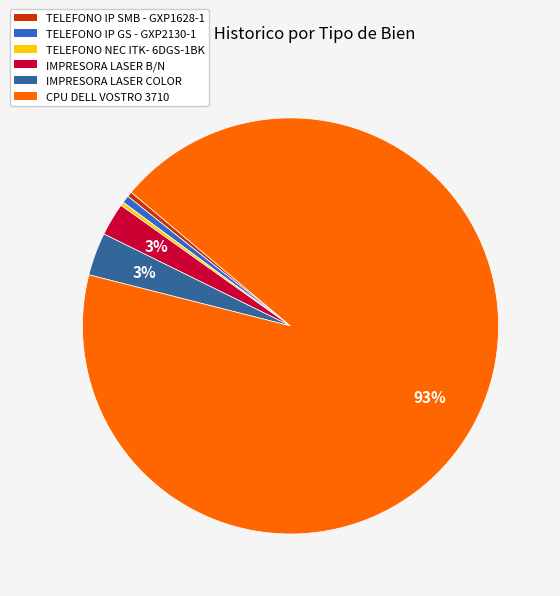

Combined, do IMPRESORA LASER COLOR and TELEFONO IP SMB - GXP1628-1 account for over 50%?

No